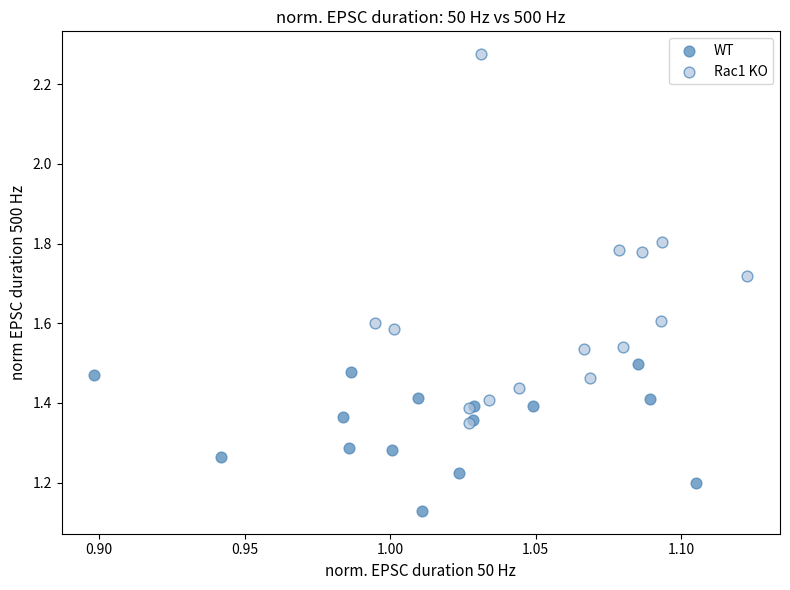

Which series has the largest Y range (max minus min)?

Rac1 KO